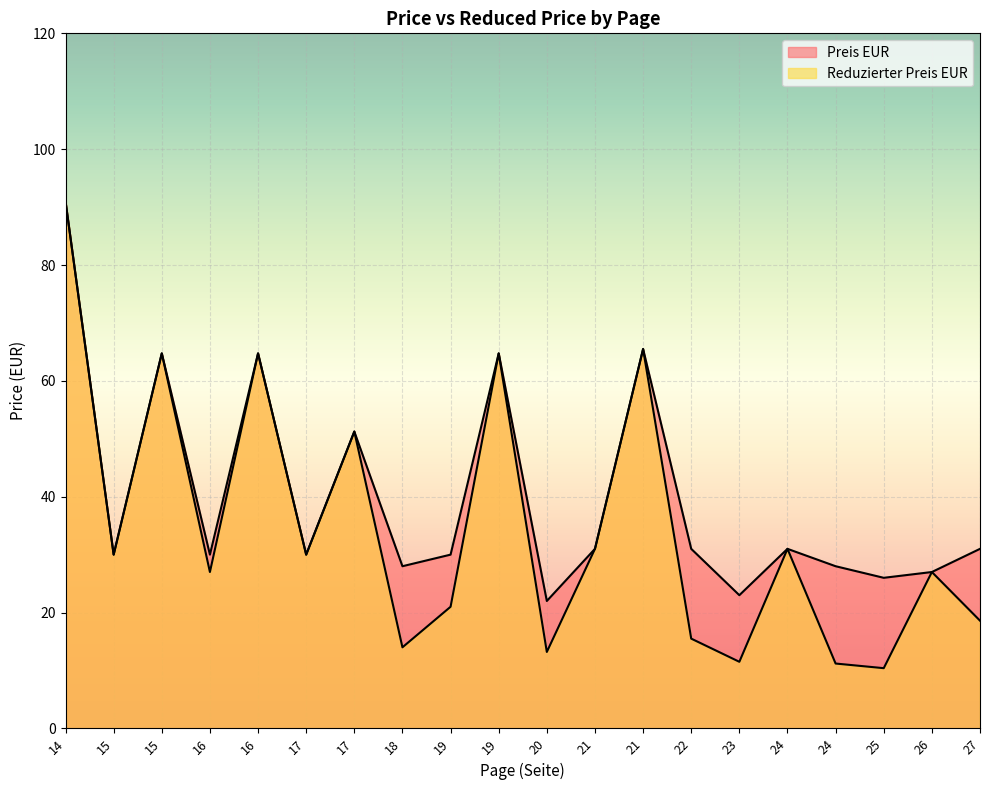

True or false: Reduzierter Preis EUR and Preis EUR intersect in this chart.

False